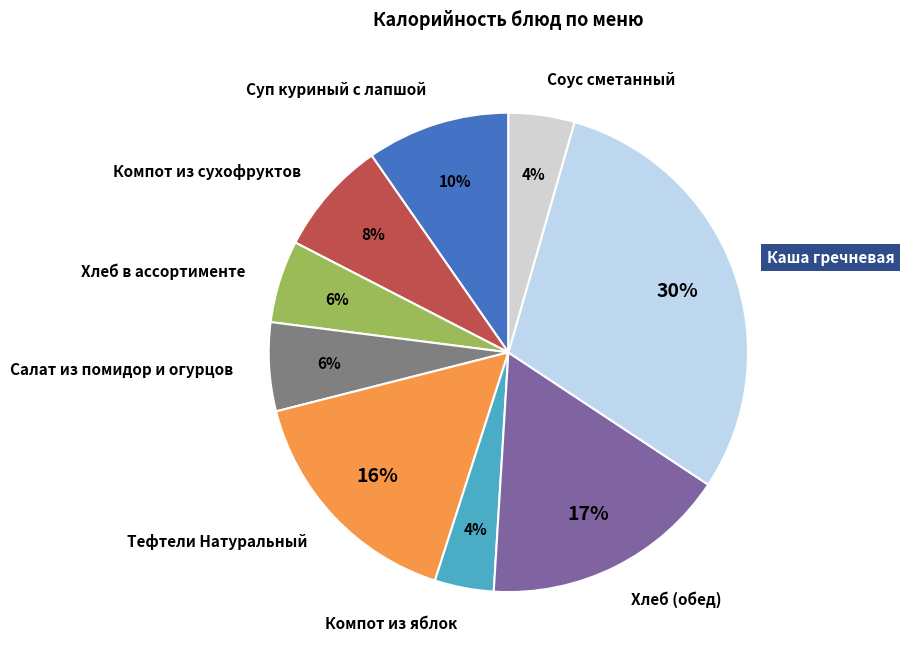

Is the sum of Хлеб (обед) and Соус сметанный greater than half?

No